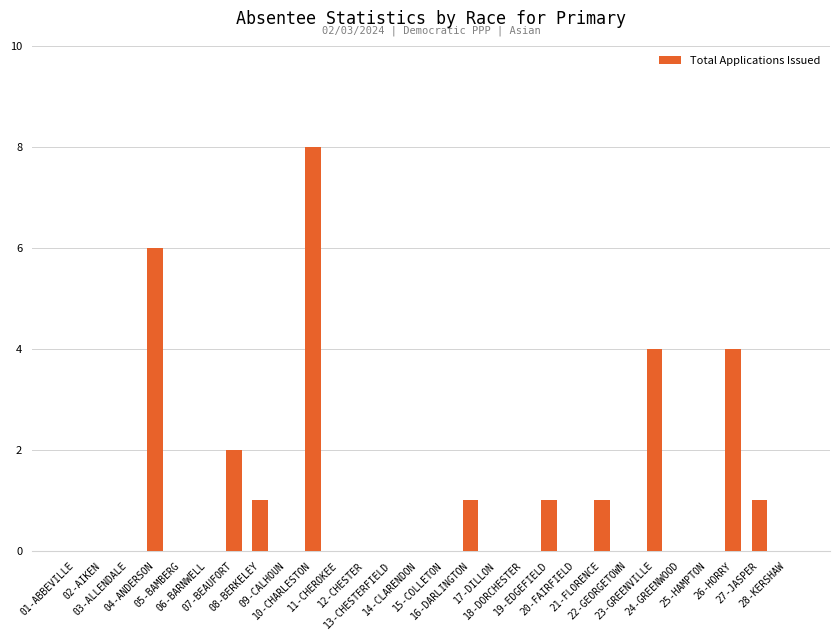

What is the maximum value shown in the chart?

8